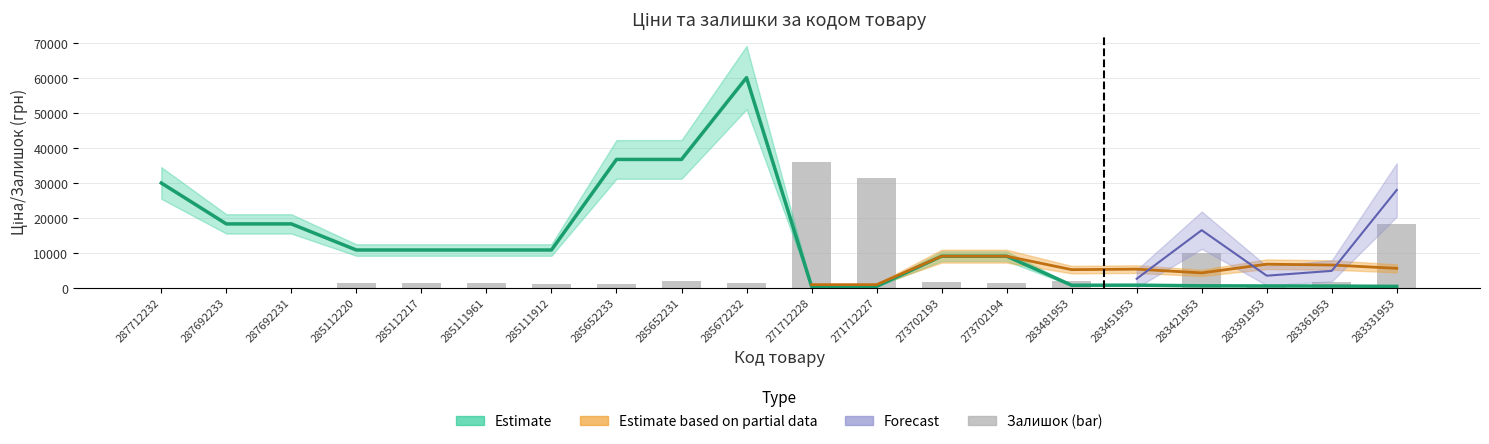

What is the sum of the values at 285652233 and 285652231?

3300.2